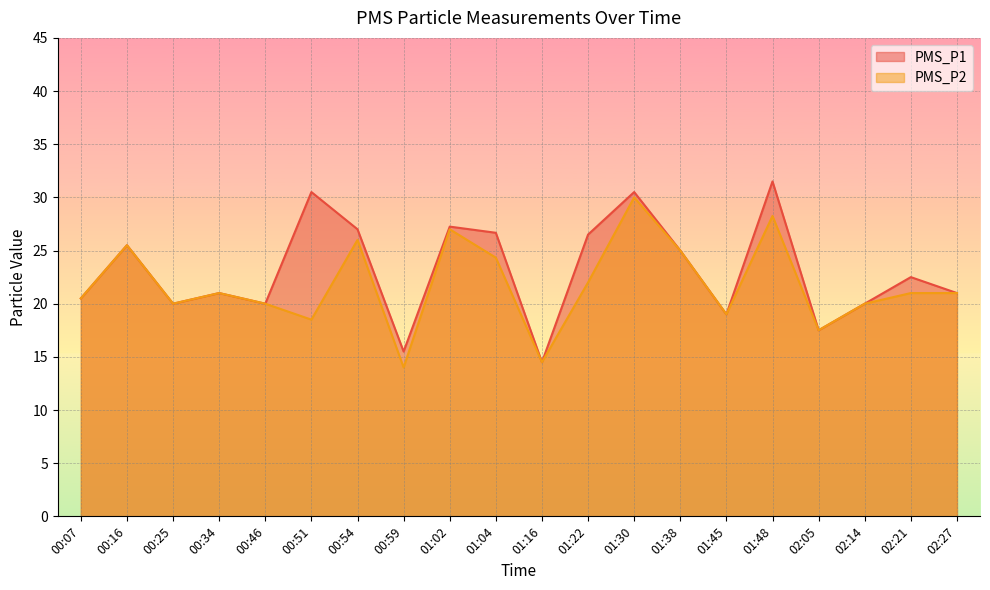

True or false: PMS_P1 has more than 0 points higher than both neighbors.

True